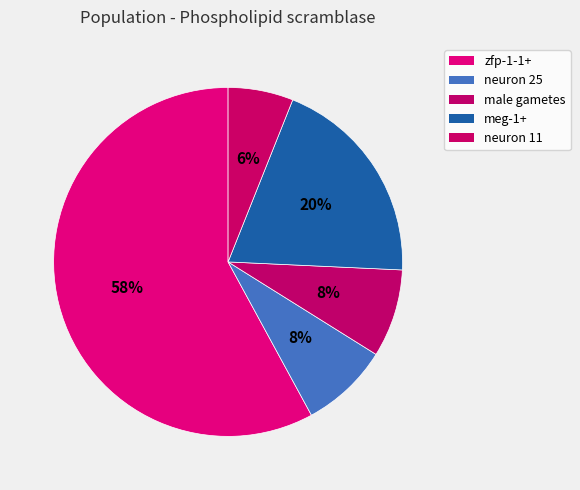

How many segments does this pie chart have?

5